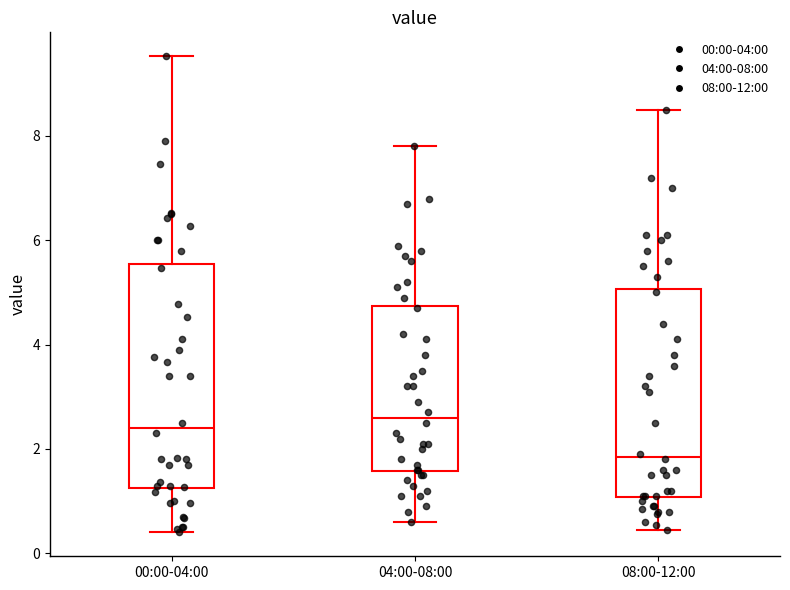

Comparing the boxes themselves (not the whiskers), which one is the tallest?

00:00-04:00